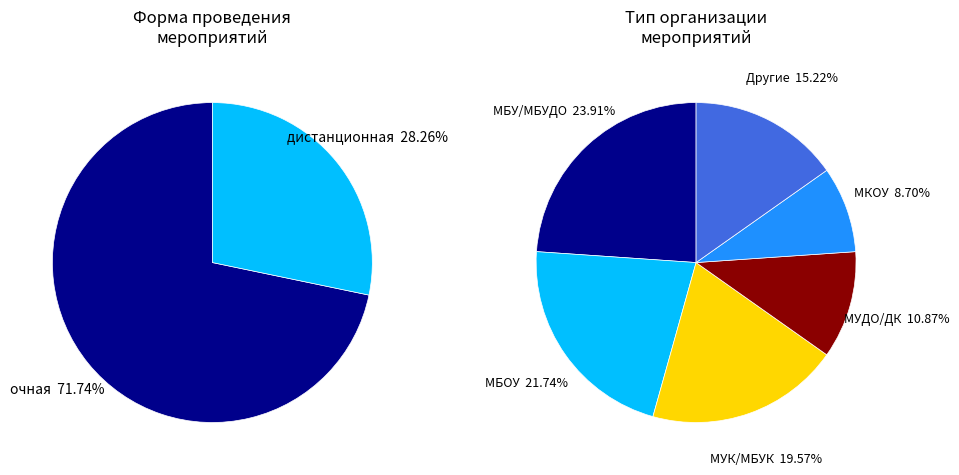

What percentage is the очная slice, to the nearest percent?

72%